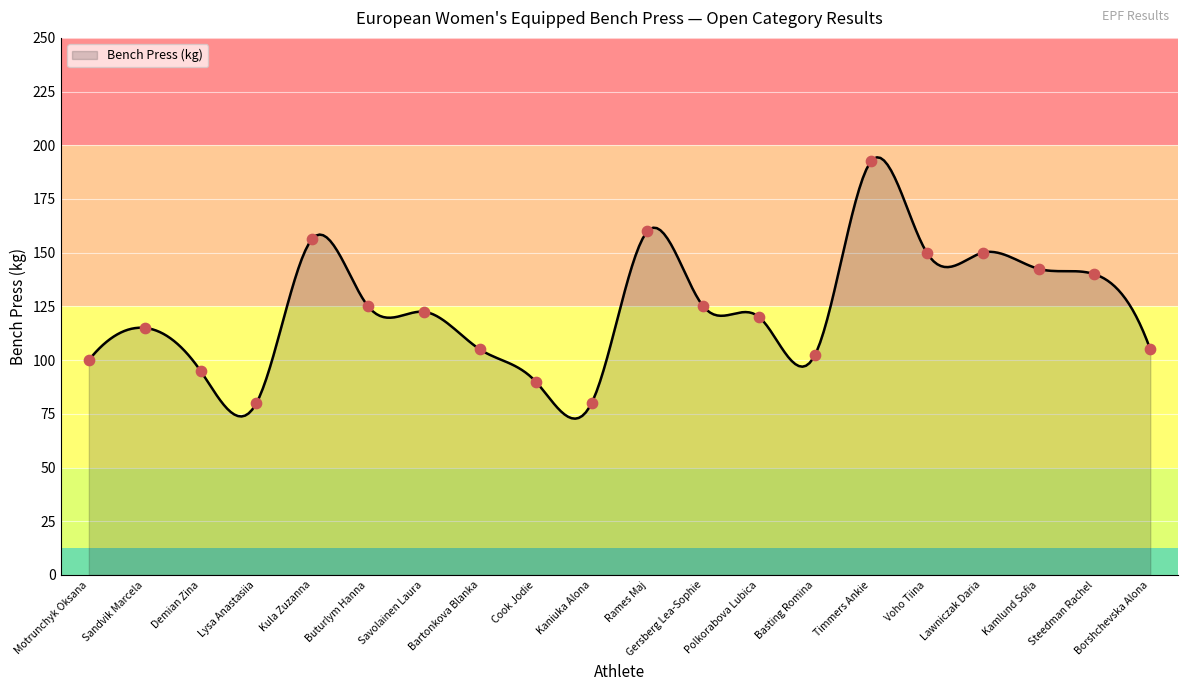

Which has a higher value, Polkorabova Lubica or Buturlym Hanna?

Buturlym Hanna